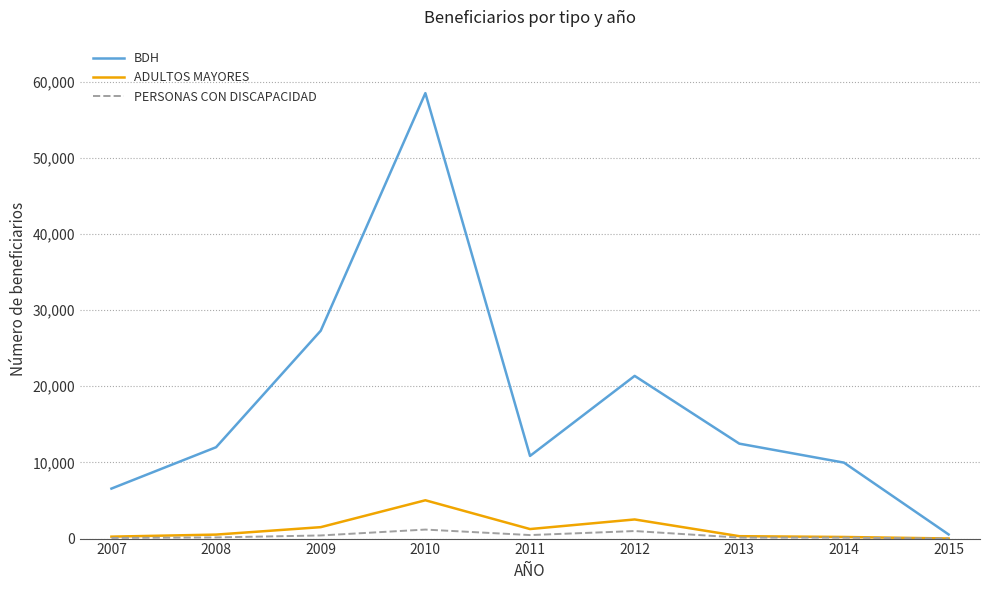

Is it true that BDH equals 1522 at 2007?

False